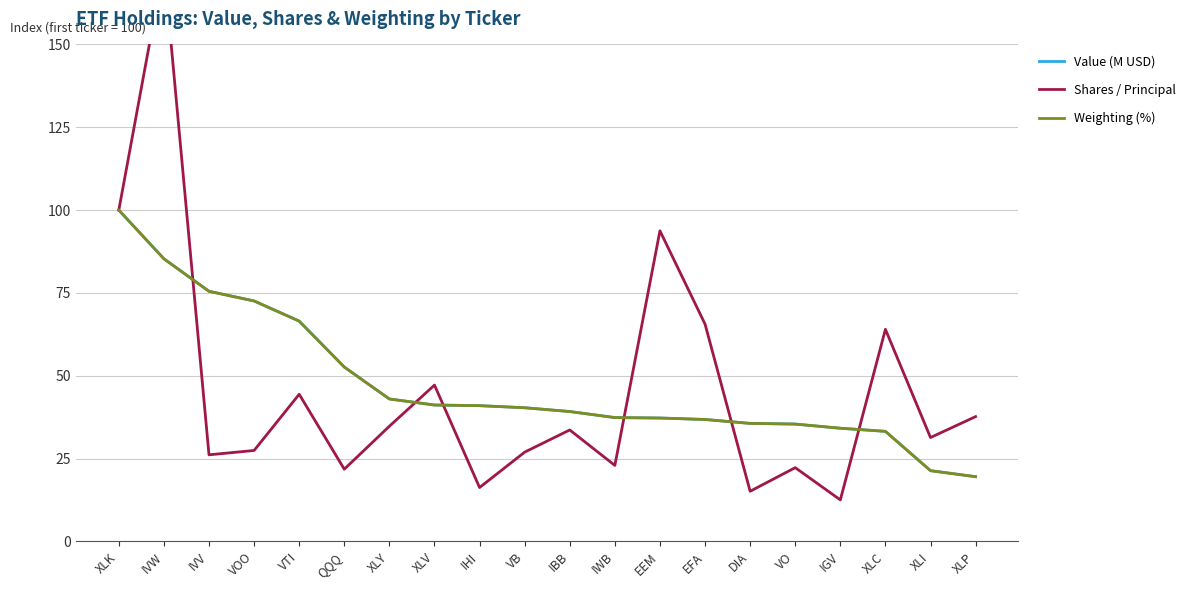

Which has a higher value, XLP or IBB?

IBB